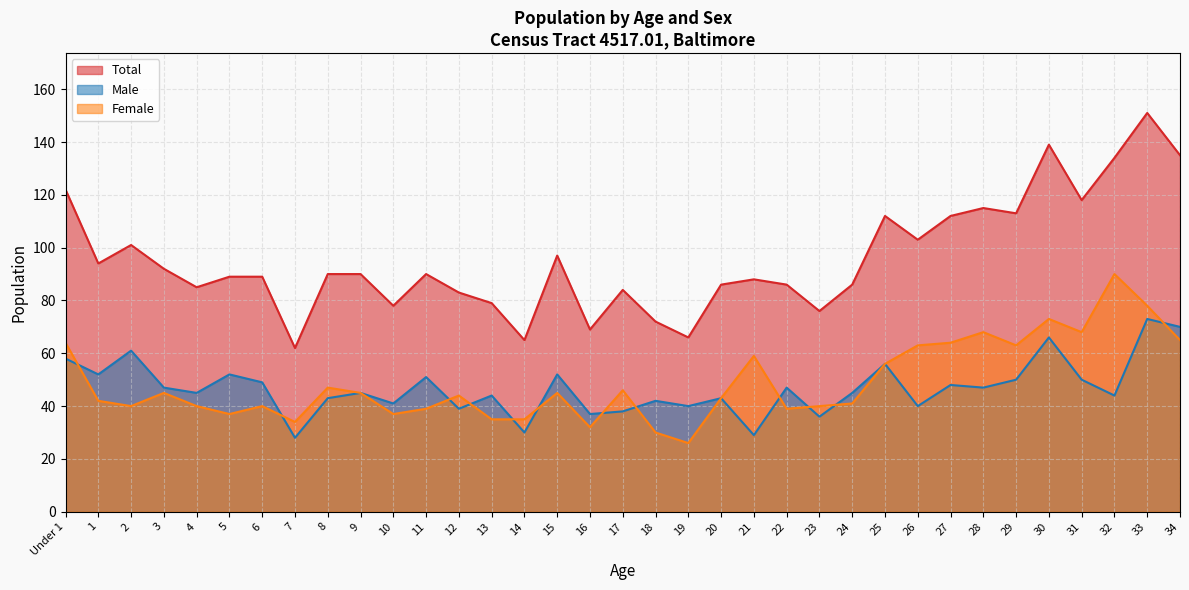

In Female, how many points are lower than both neighbors (excluding endpoints)?

9